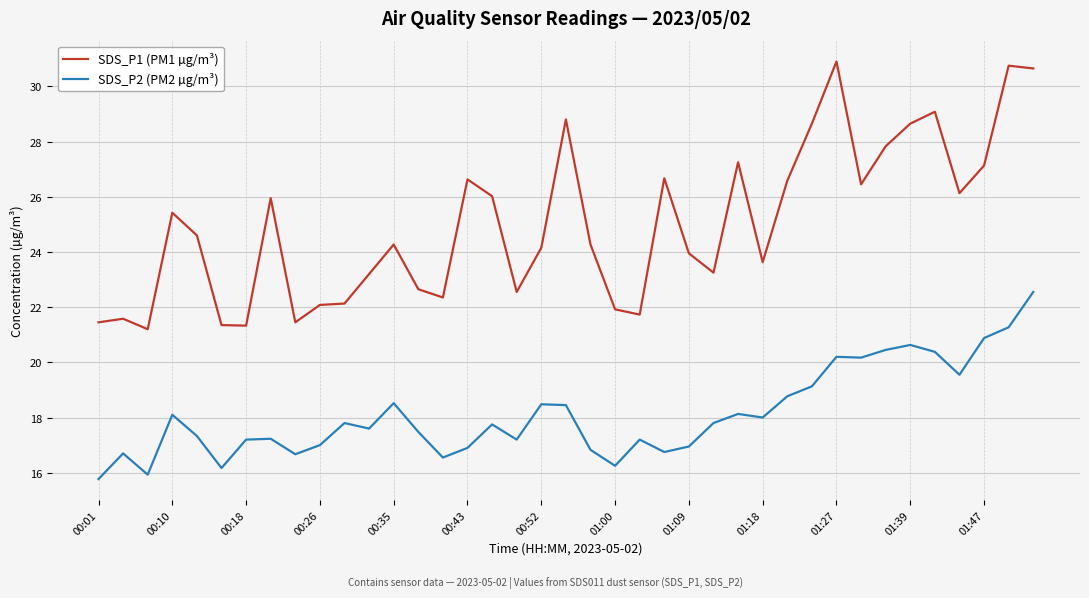

Which series has the largest total across all categories?

SDS_P1 (PM1 µg/m³)